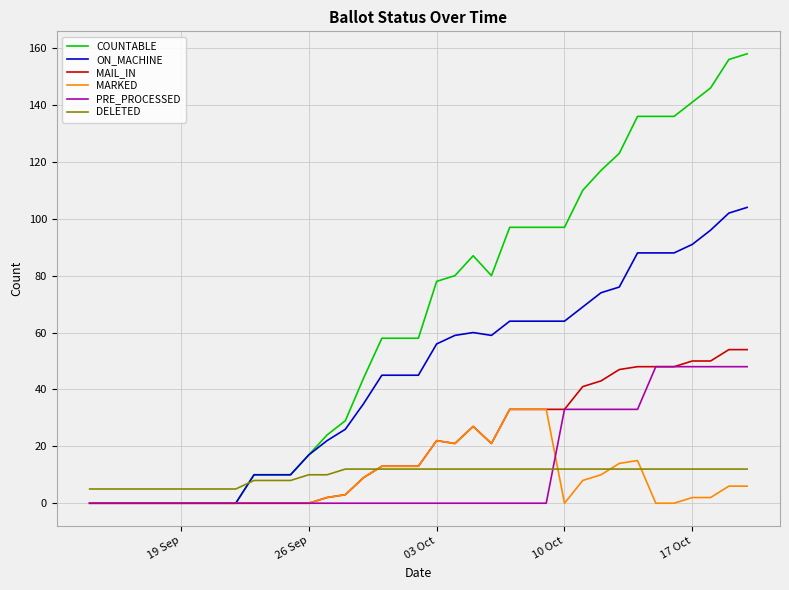

Which series has the largest total across all categories?

COUNTABLE